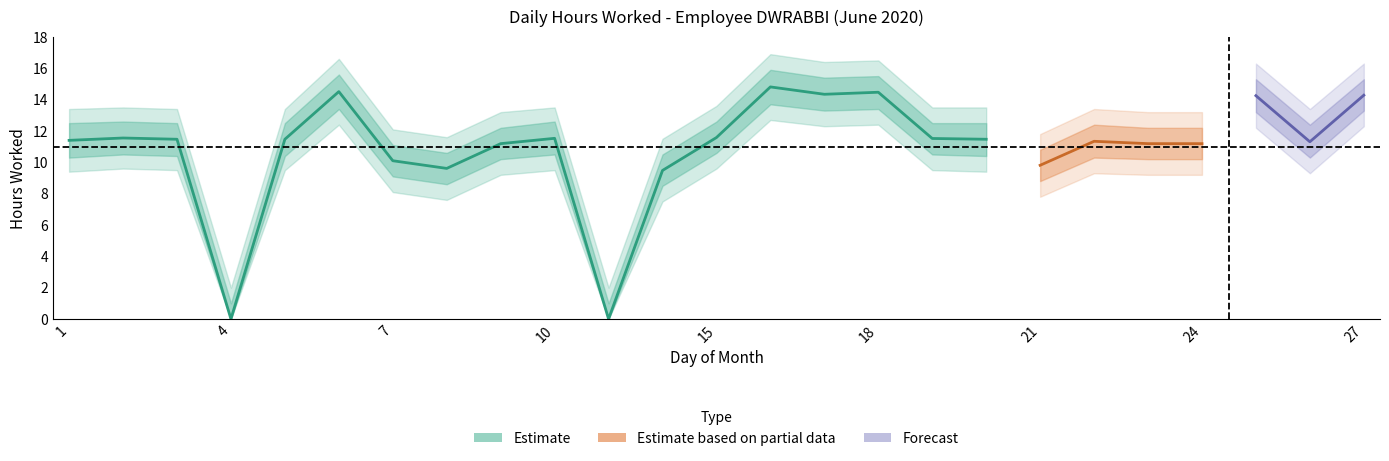

What is the average value of the upper1 series?

12.0